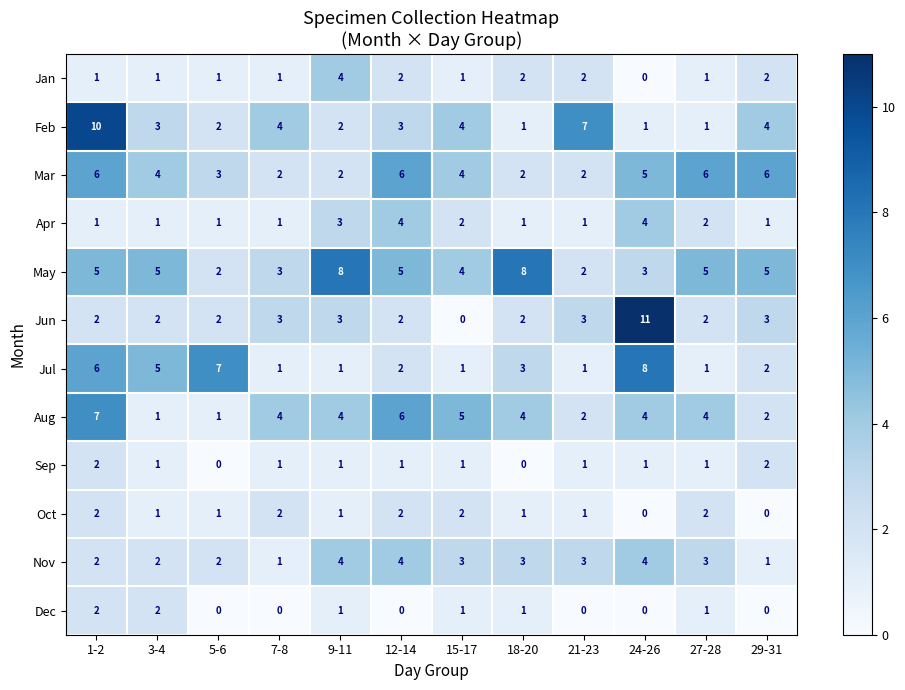

How many data points does each series have?

12